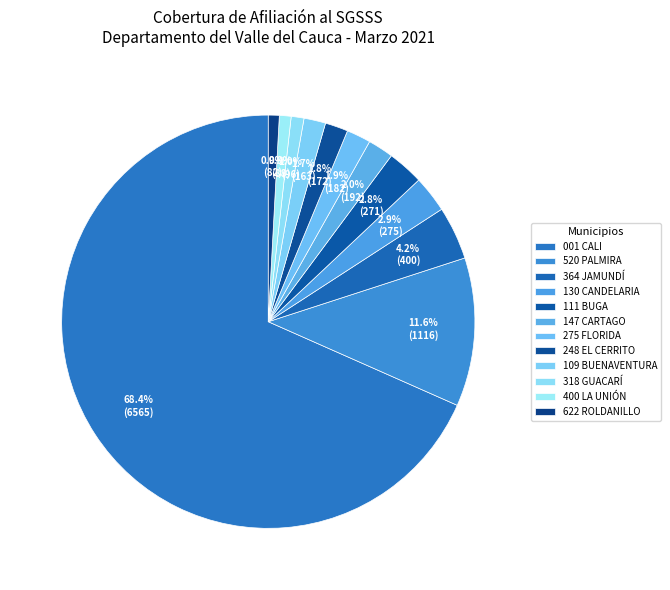

To the nearest percent, what is the difference between the 364 JAMUNDÍ and 147 CARTAGO slice percentages?

2%